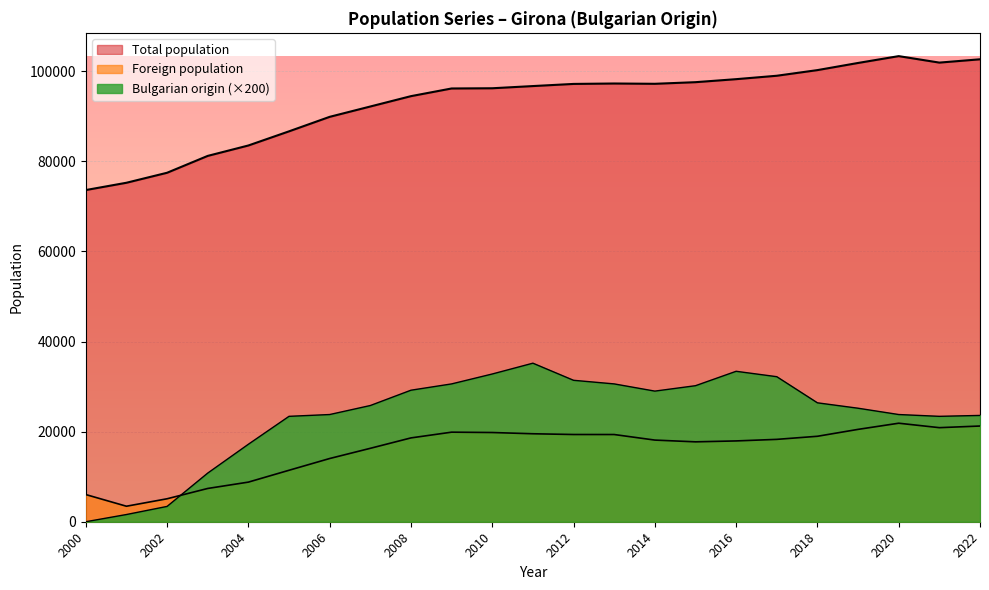

What is the spread (max minus min) of values at 2015?

97435